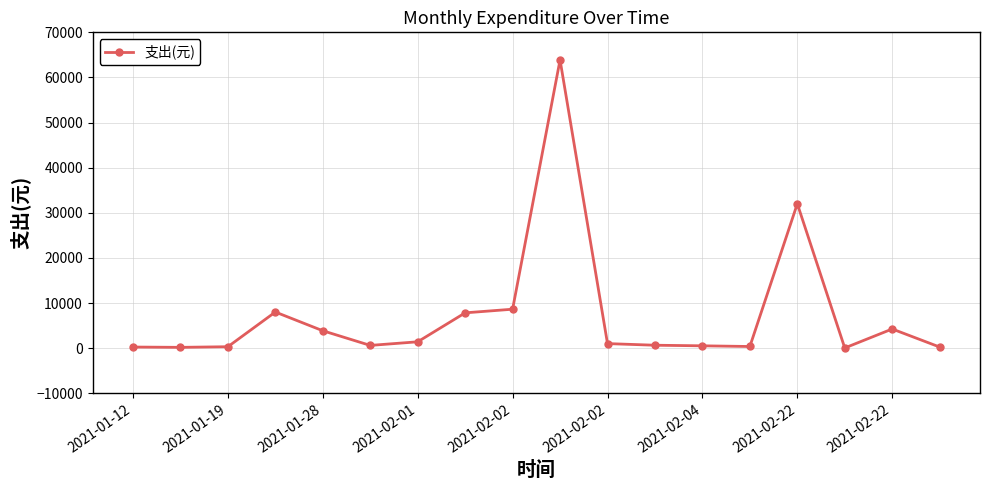

What is the average value?

7440.2